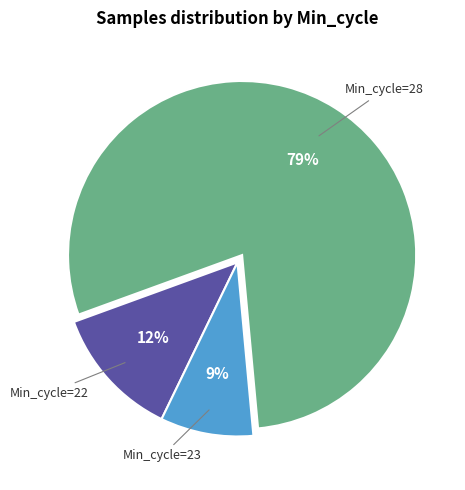

Is there any slice that represents more than half of the pie?

Yes